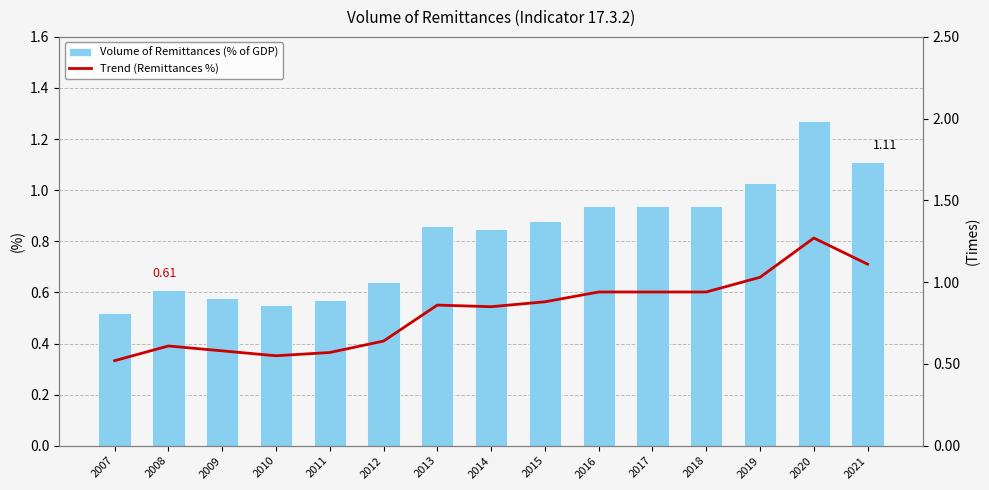

What is the sum of the Volume of Remittances (% of GDP) values at 2009 and 2011?

1.1